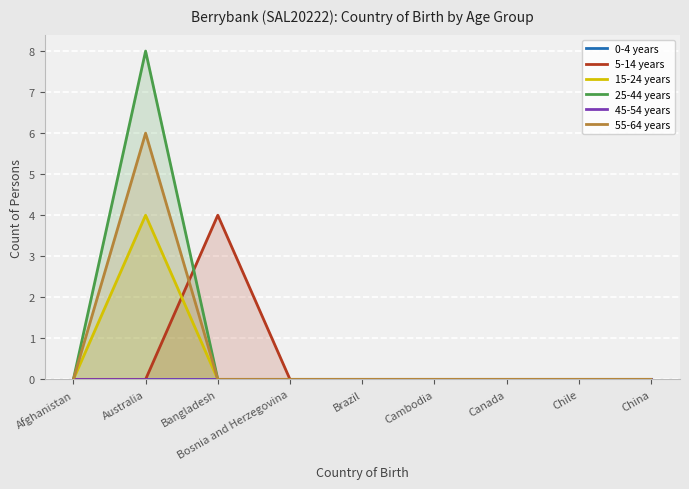

Rank the categories by 5-14 years value from lowest to highest.

Afghanistan, Australia, Bosnia and Herzegovina, Brazil, Cambodia, Canada, Chile, China, Bangladesh